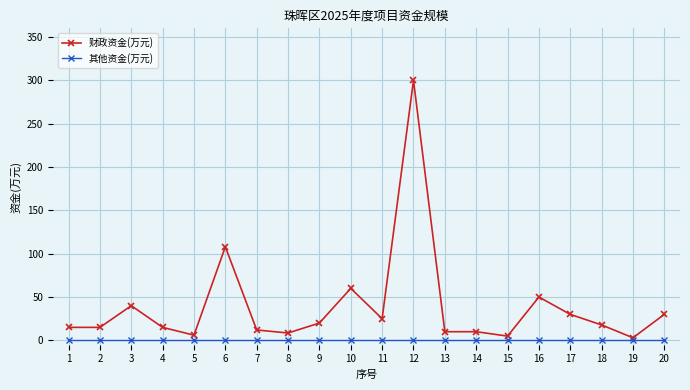

Between 8 and 12, which series saw the biggest shift?

财政资金(万元)